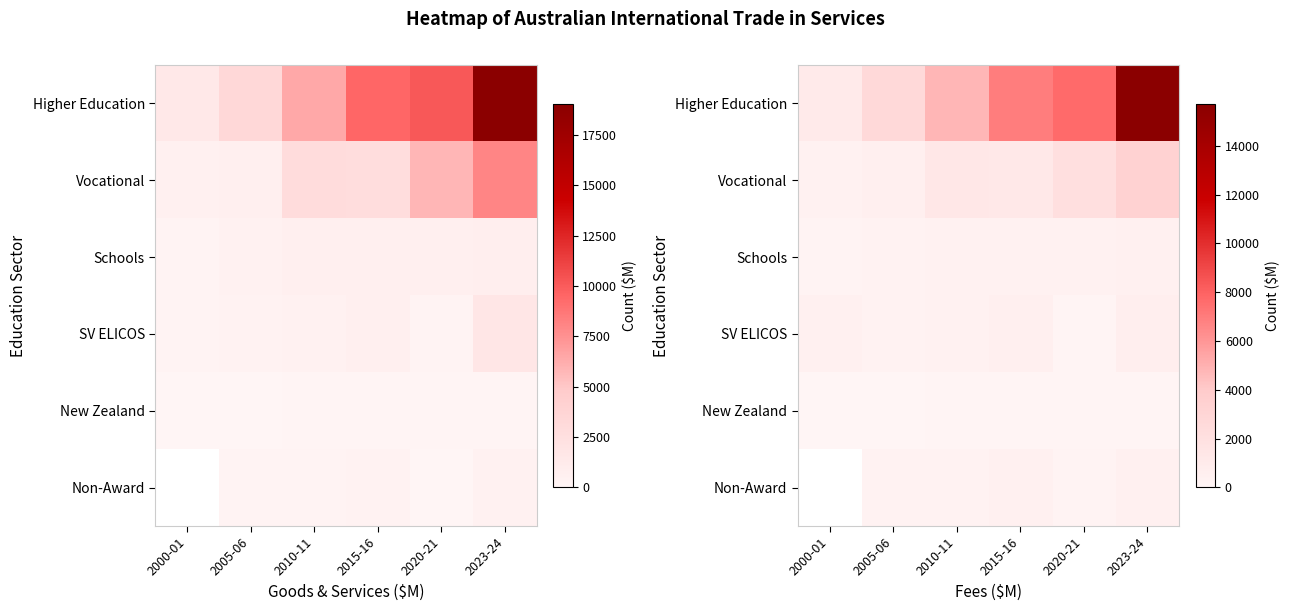

At 2010-11, list the series in order from smallest to largest.

New Zealand, Non-Award, Schools, SV ELICOS, Vocational, Higher Education